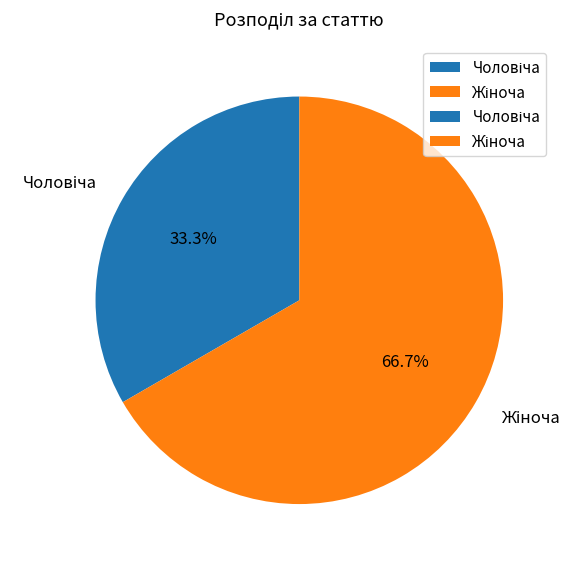

Does any single category account for the majority?

Yes